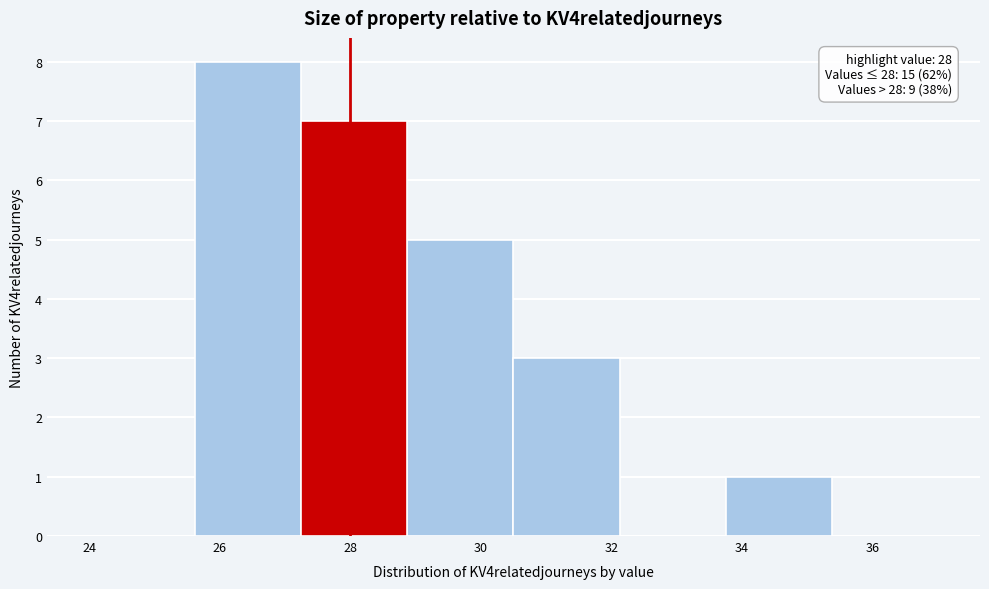

Which range on the x-axis has the tallest bar?

25.6 to 27.2